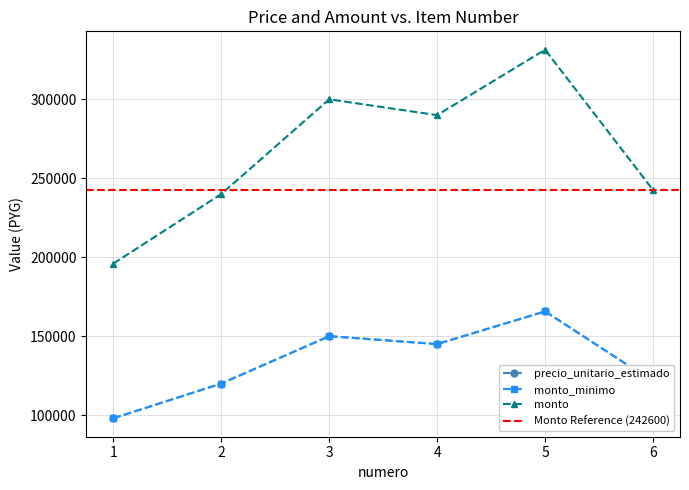

Which series has the largest range (max minus min)?

monto